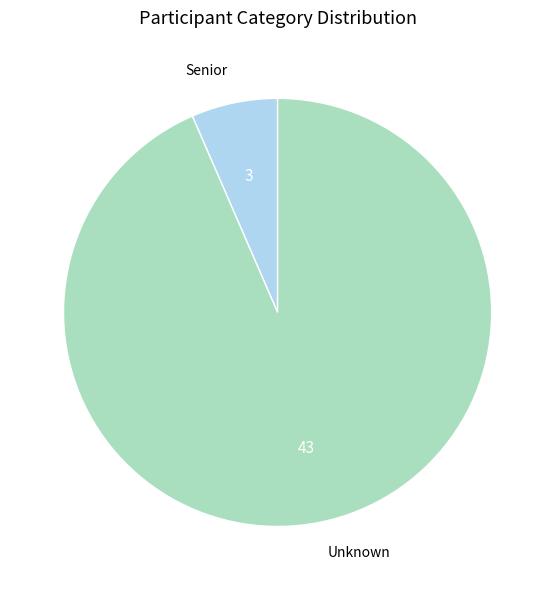

What is the majority slice?

Unknown